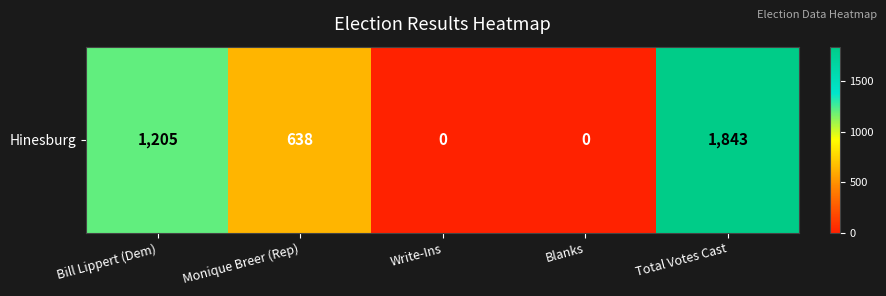

What is the difference between the second highest and second lowest values?

1205